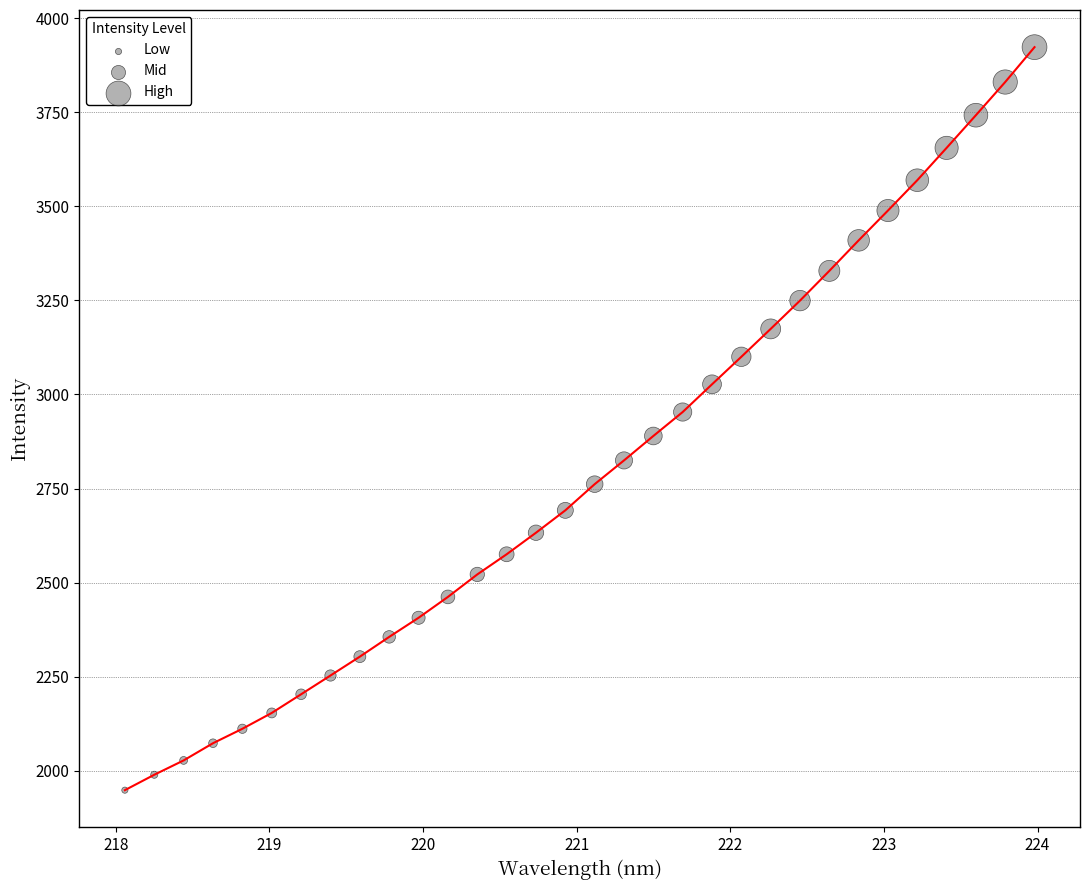

What is the minimum value shown in the chart?

1948.7